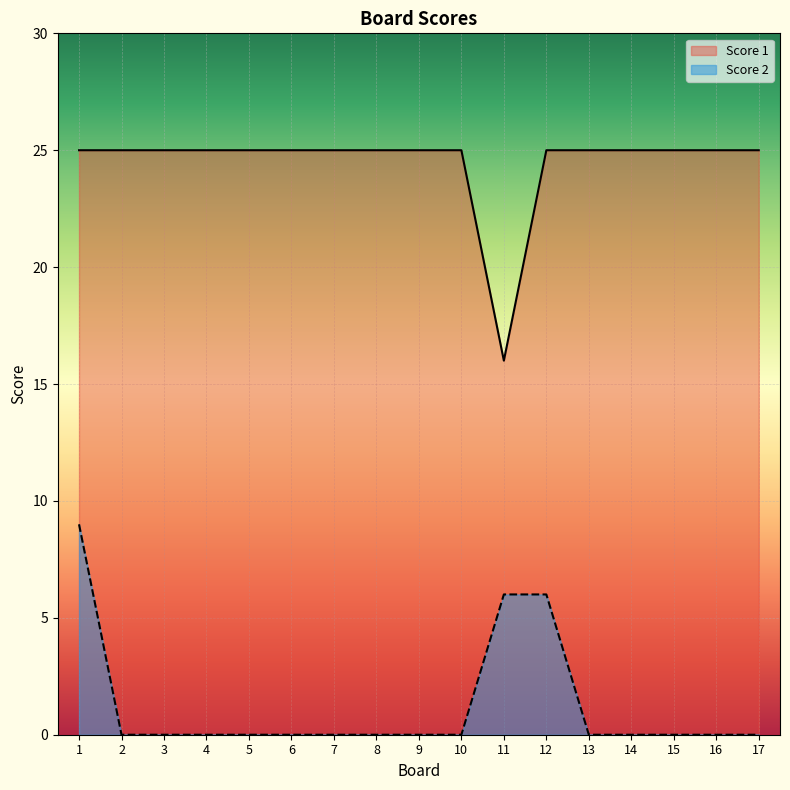

How many positive values does the Score 2 series have?

3